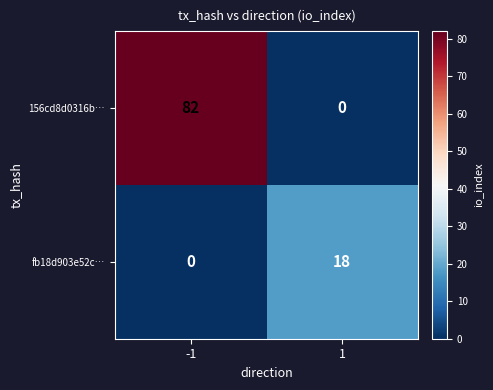

Reading left to right, extract all data points from this chart.

156cd8d0316b…: 82	0
fb18d903e52c…: 0	18